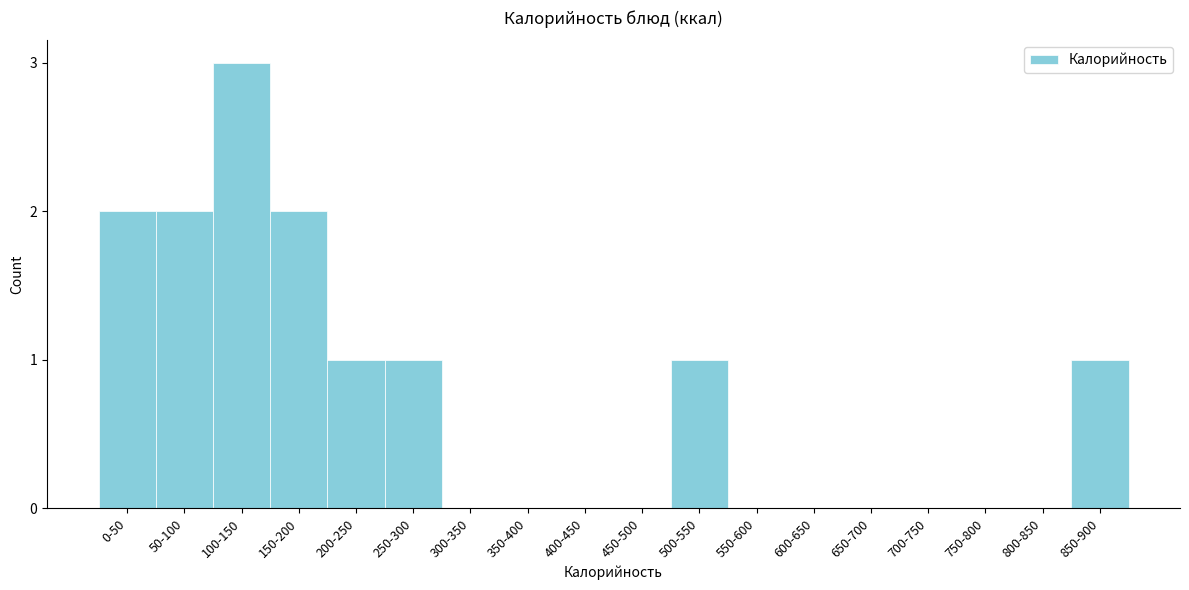

Reading left to right, what are all the values shown in this chart?

0-50=2	50-100=2	100-150=3	150-200=2	200-250=1	250-300=1	300-350=0	350-400=0	400-450=0	450-500=0	500-550=1	550-600=0	600-650=0	650-700=0	700-750=0	750-800=0	800-850=0	850-900=1